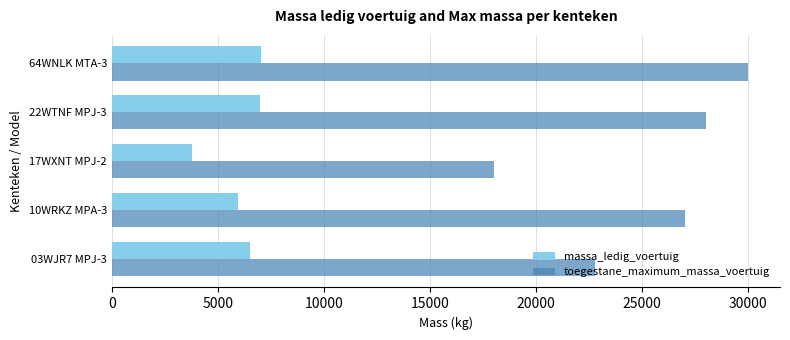

How many data points in massa_ledig_voertuig are less than 6500?

2